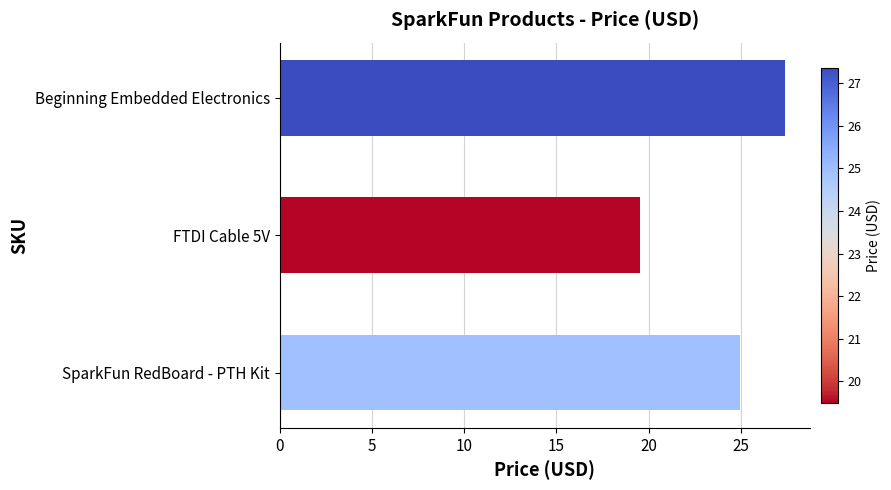

List the labels in order of value, largest first.

Beginning Embedded Electronics, SparkFun RedBoard - PTH Kit, FTDI Cable 5V